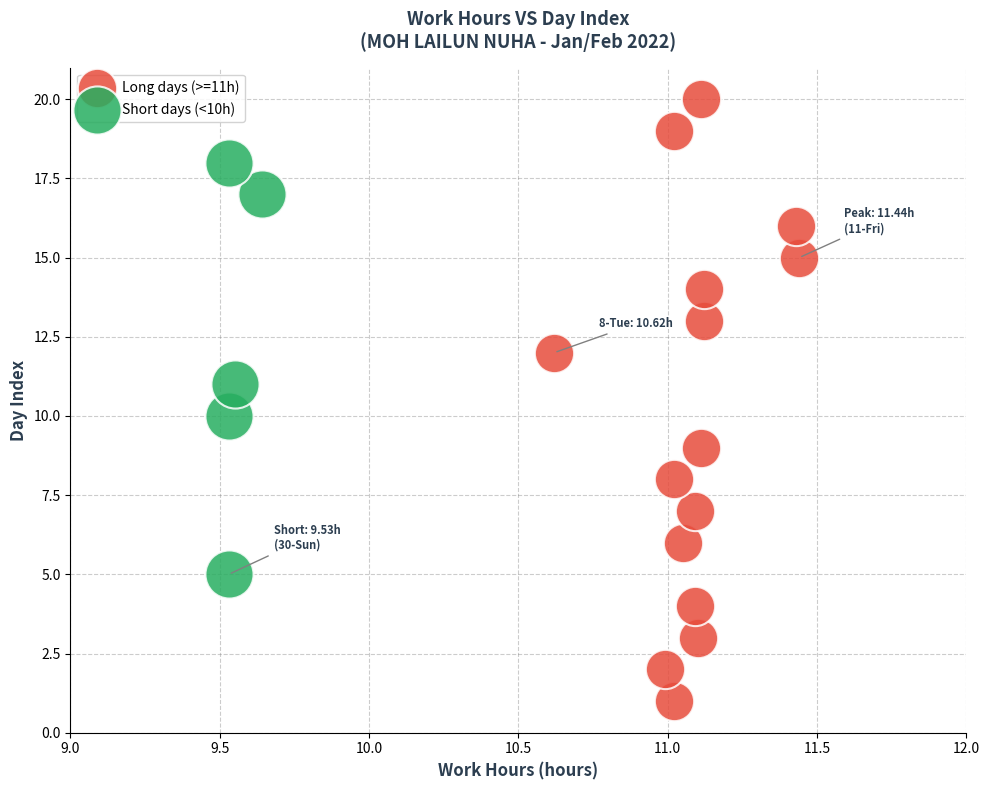

Which series has the largest Y range (max minus min)?

Long days (>=11h)